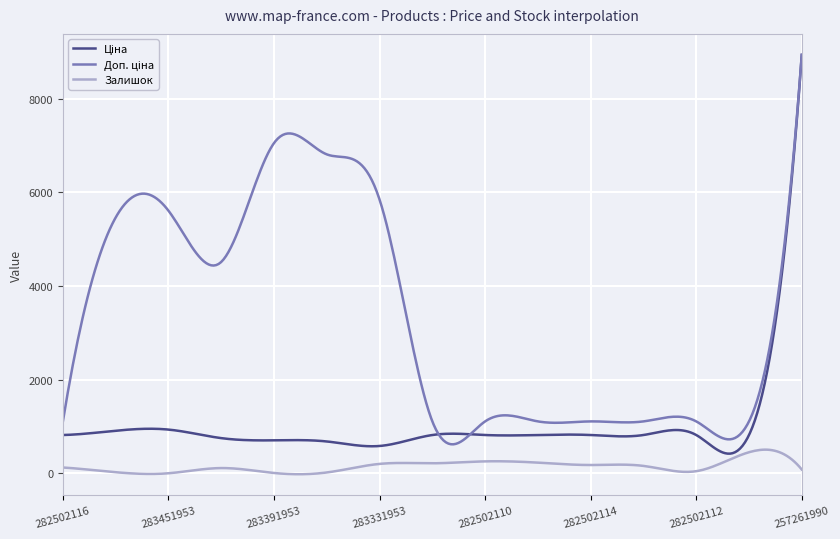

Which category has the highest value across all series?

257261990